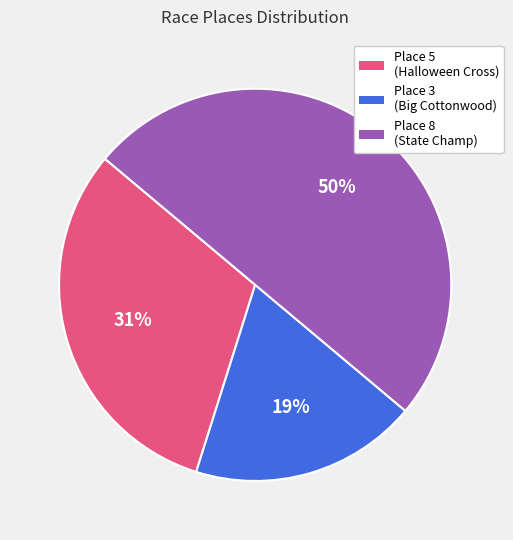

Which slice is the smallest?

Place 3 (Big Cottonwood)